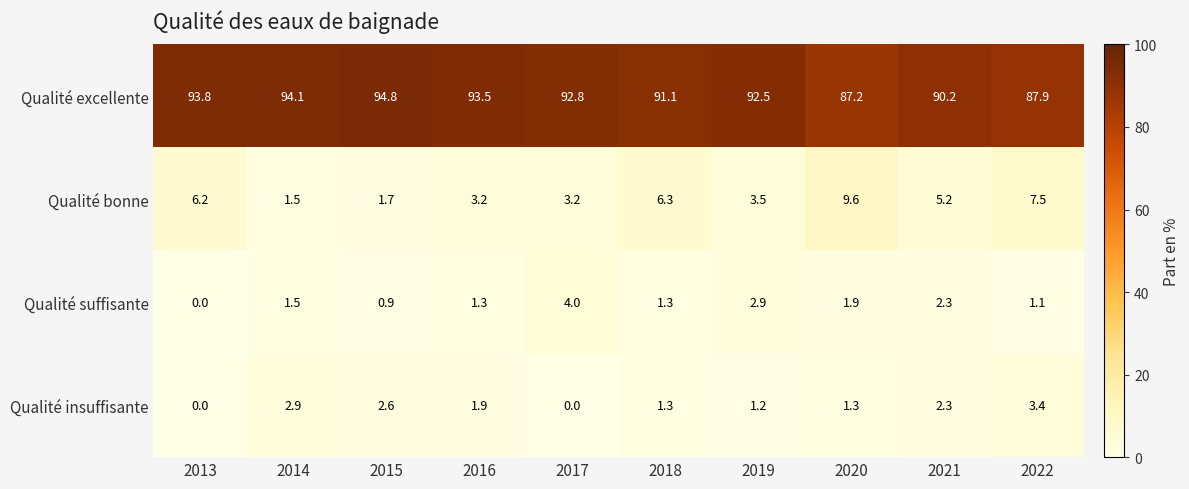

Rank the series by their maximum value, from lowest to highest.

Qualité insuffisante, Qualité suffisante, Qualité bonne, Qualité excellente